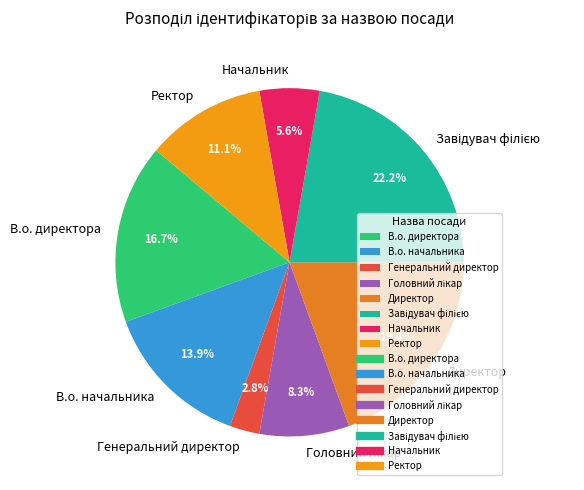

Approximately how many times larger is the value at Генеральний директор compared to В.о. начальника?

0.2